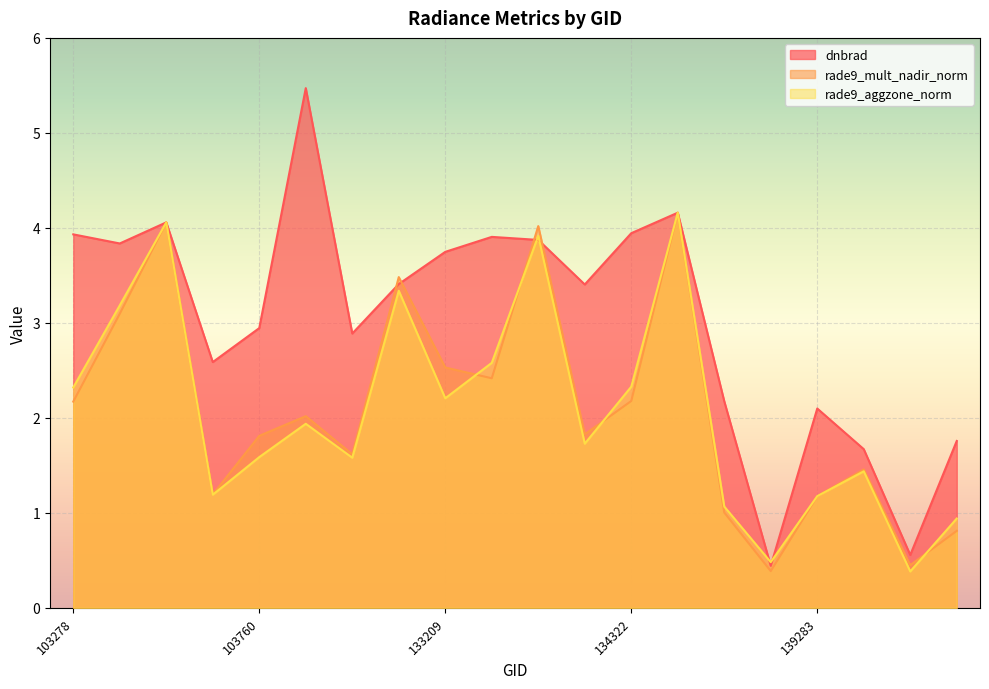

What is the sum of all rade9_aggzone_norm values?

41.6